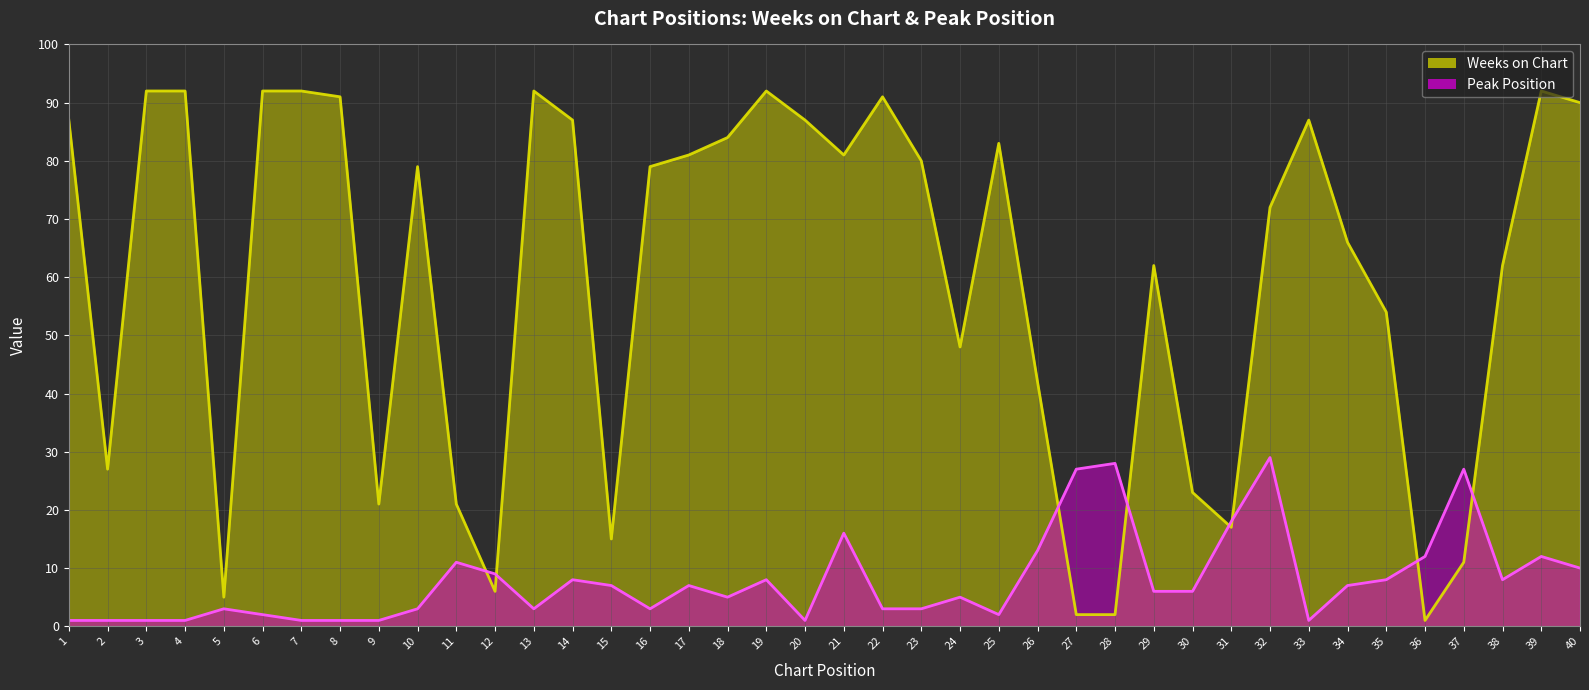

What is the sum of the Weeks on Chart values at 27 and 30?

25